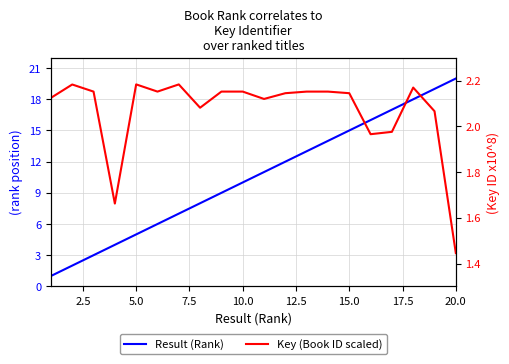

How many intersections are there between Key (Book ID scaled) and Result (Rank)?

1